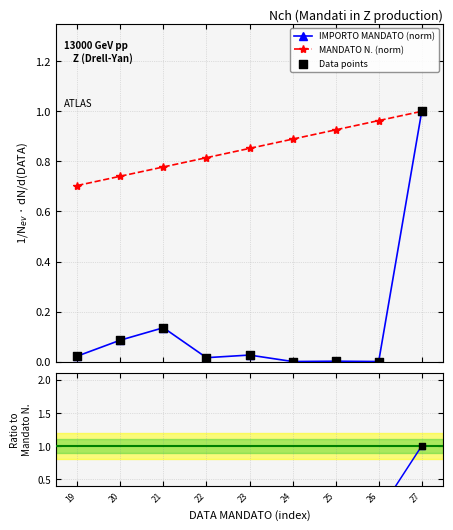

At which category is the sum across all series the highest?

27